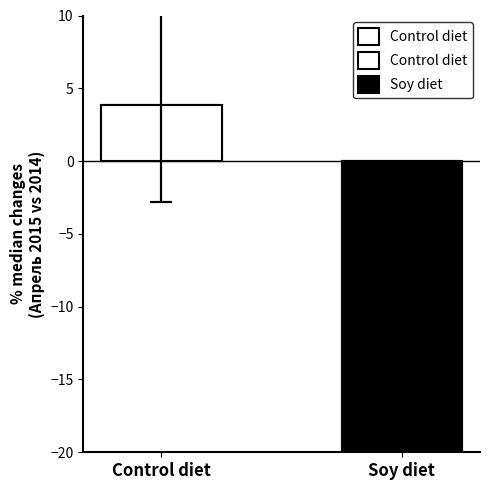

Where does the data first go above 3?

Control diet